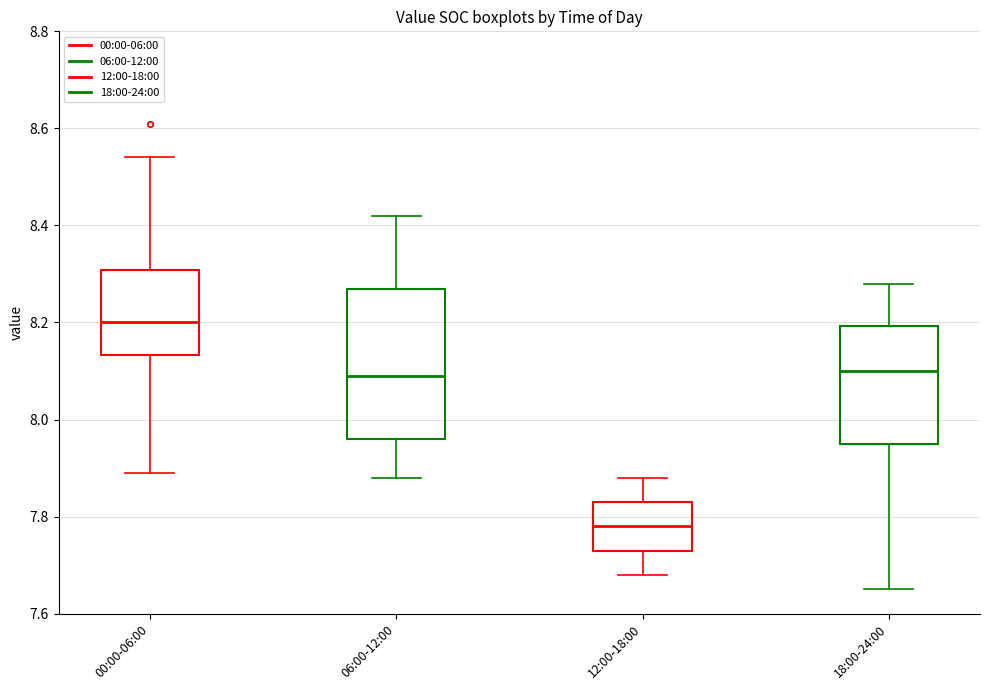

Which box is the tallest, from its lower edge to its upper edge?

06:00-12:00